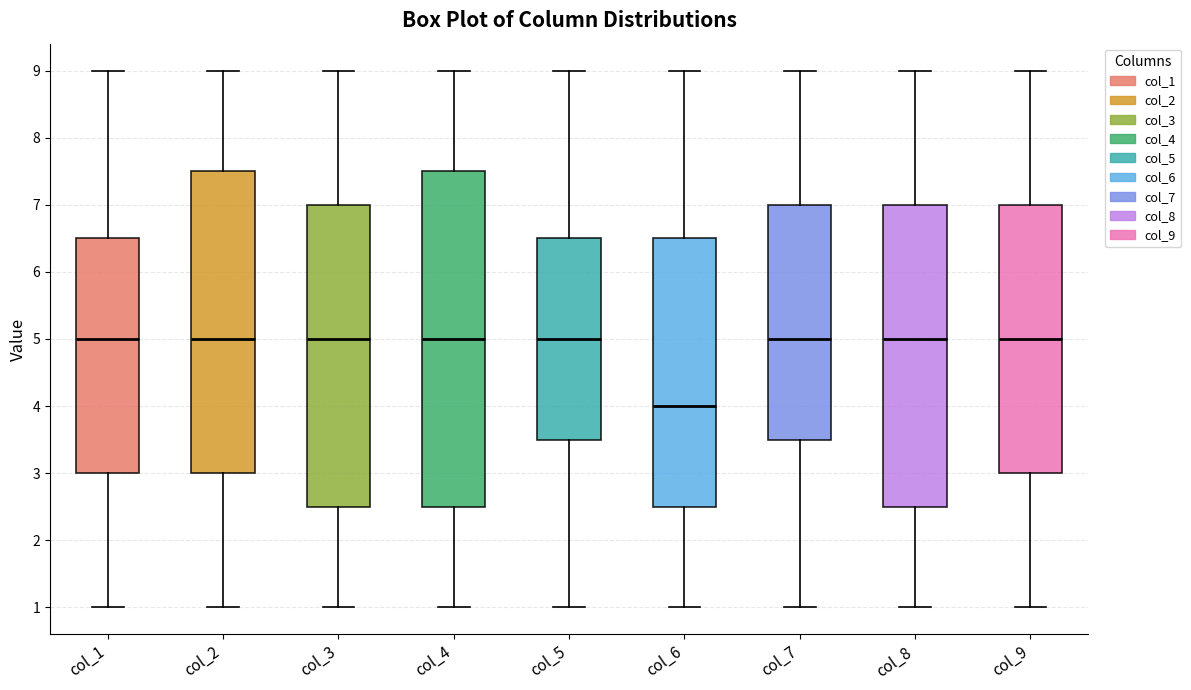

Where is the lower edge of the box for col_9 on the y-axis? The values are not printed on the chart, so give them approximately, as read against the axis.

3.0